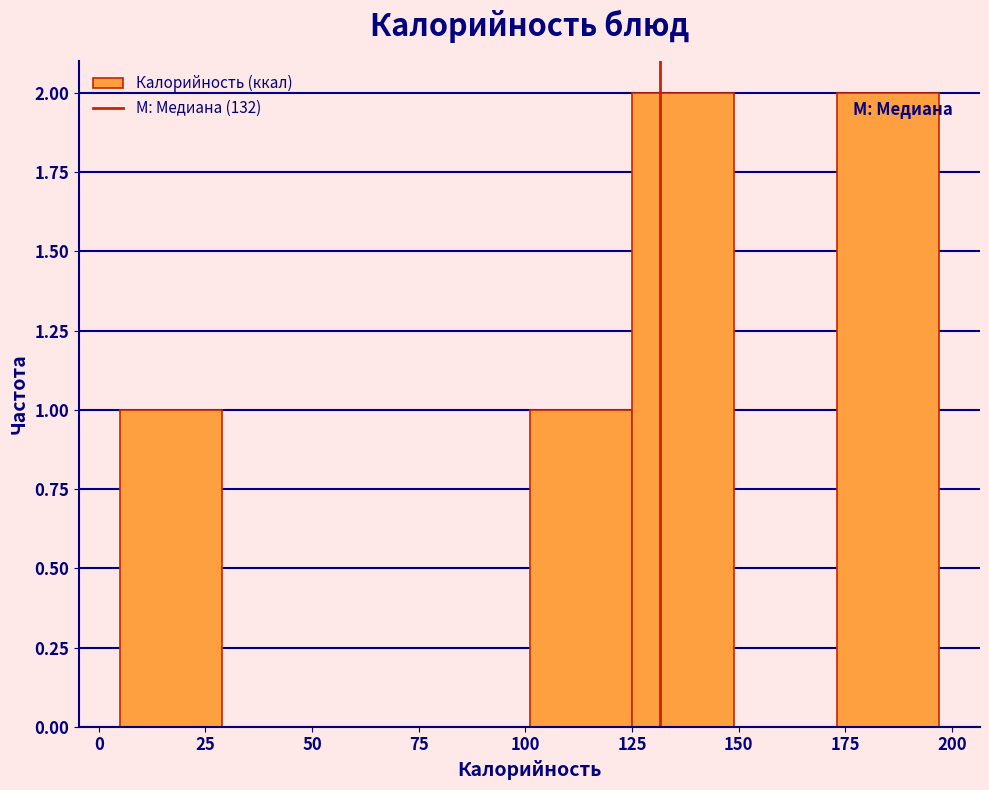

How tall is the bar that spans 101 to 125 on the x-axis? Neither the bar edges nor the heights are printed on the chart, so give them approximately, as read against the axes.

1